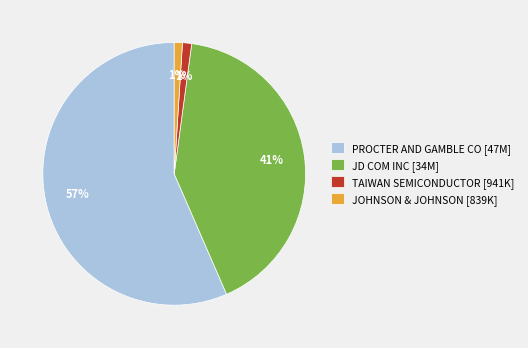

What is the largest slice in the pie chart?

PROCTER AND GAMBLE CO [47M]